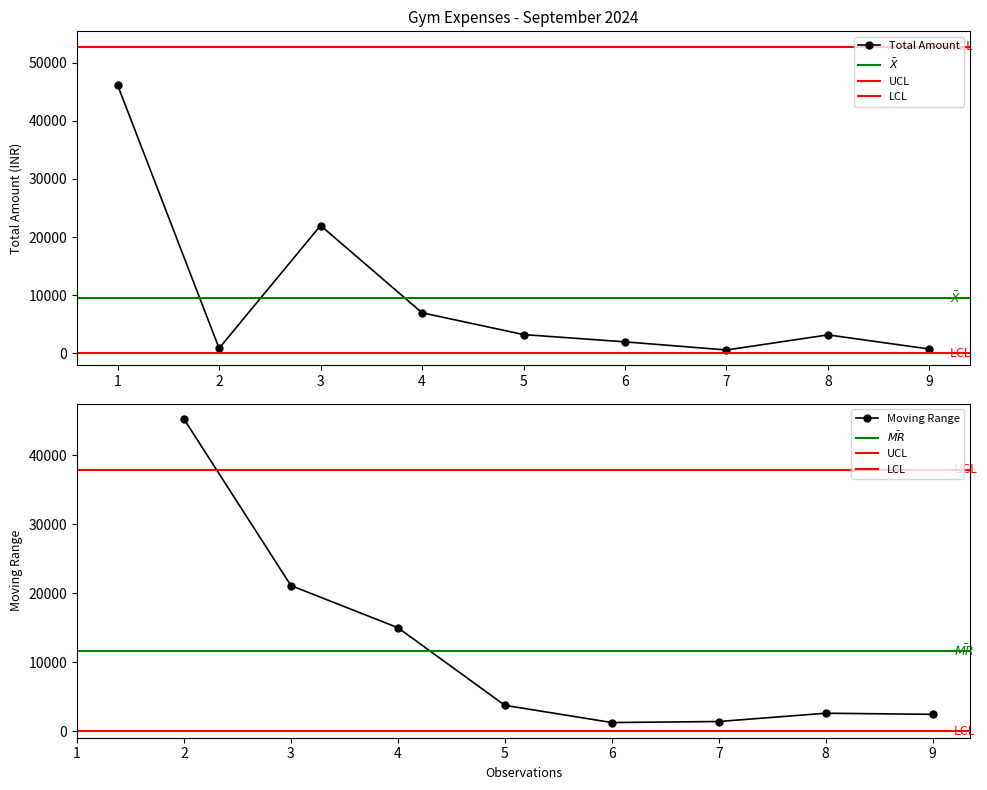

What is the highest value of the Total Amount series?

46140